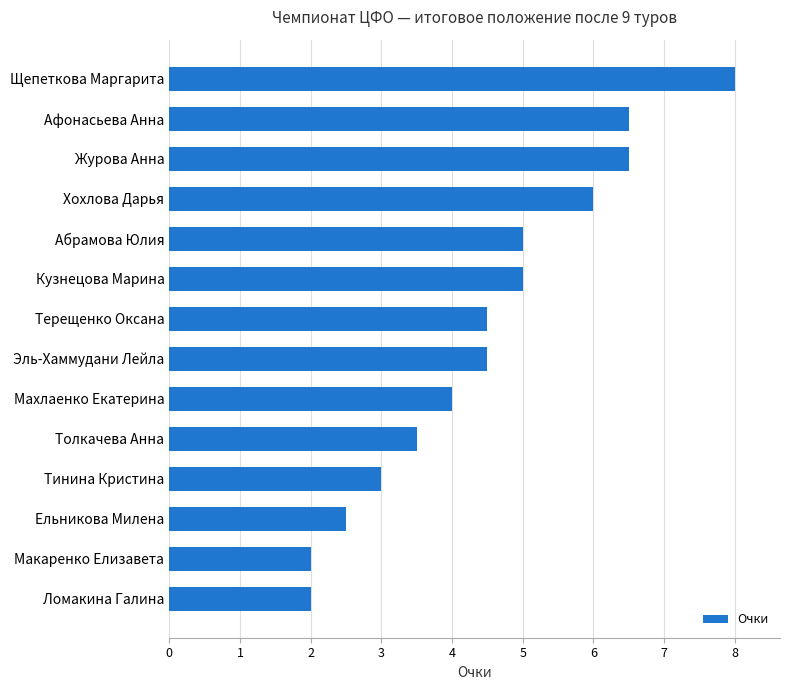

How many categories are shown in the chart?

14